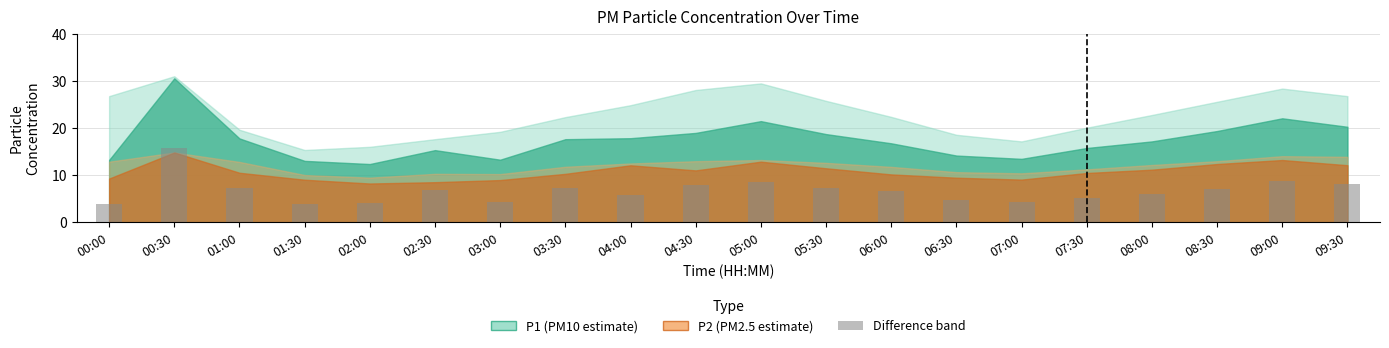

Is it true that the value at 02:30 is 6.8?

True